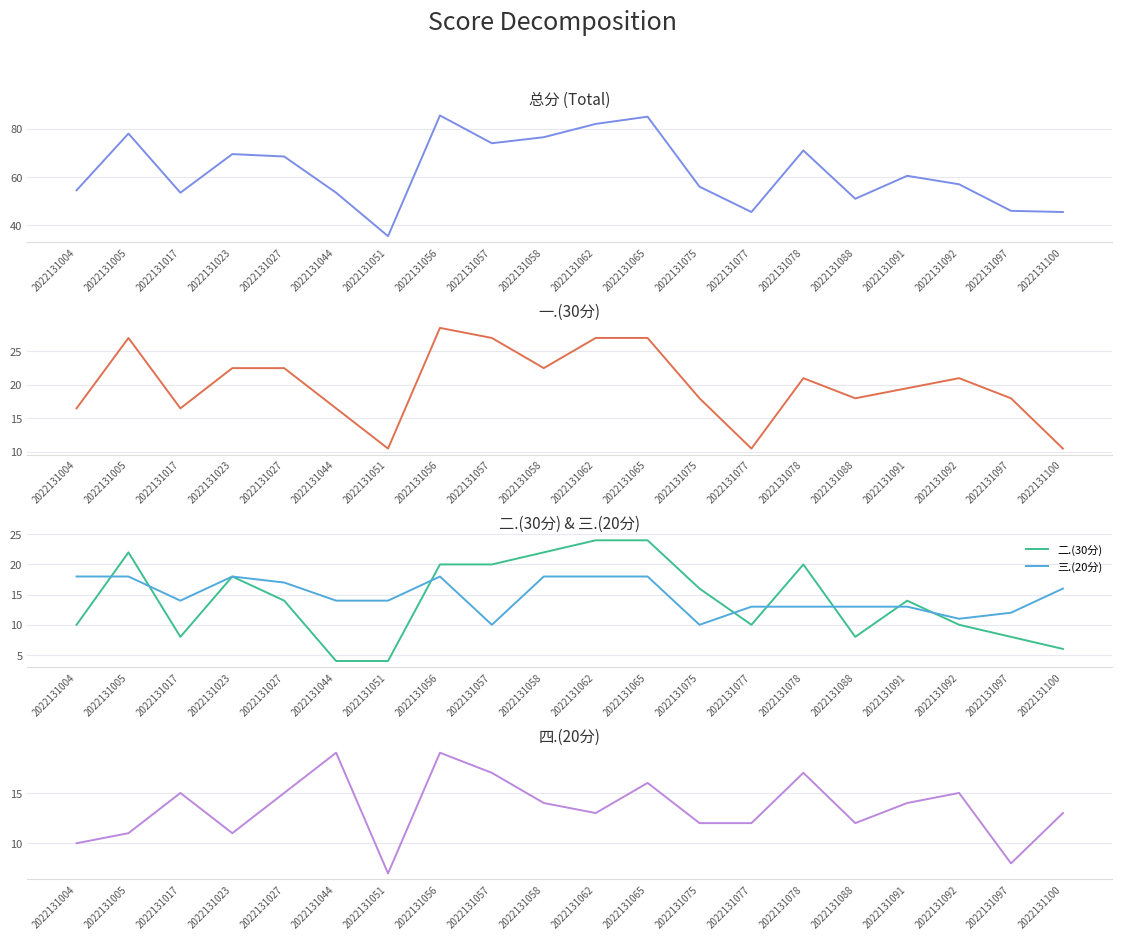

Which has a higher value, 2022131092 or 2022131027?

2022131027